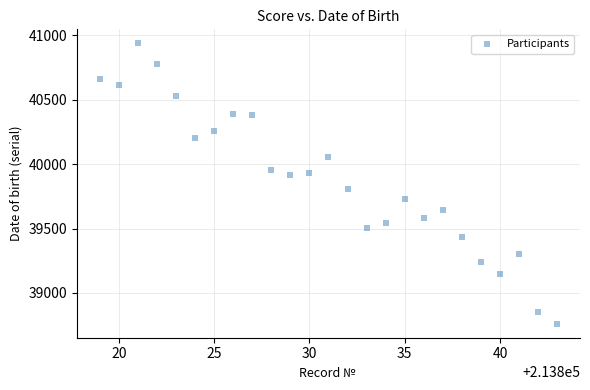

What is the range of Y values (max minus min)?

2178